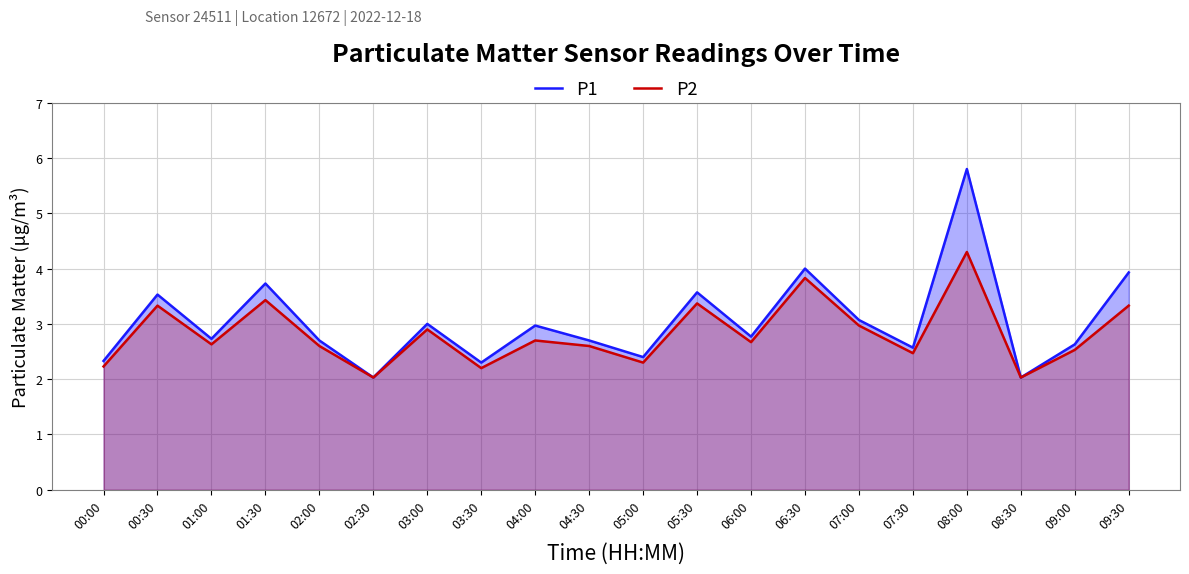

Which category has the lowest value across all series?

02:30